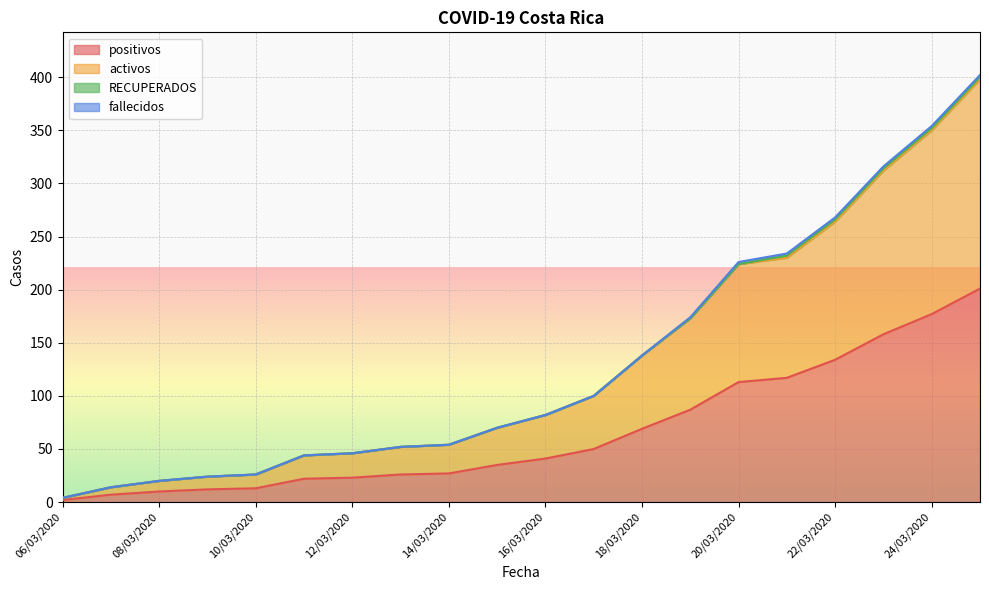

Between 21/03/2020 and 09/03/2020, which is larger?

21/03/2020